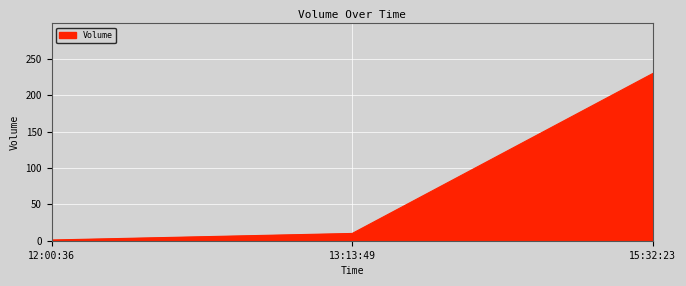

Reading left to right, what are all the values shown in this chart?

12:00:36=1	13:13:49=10	15:32:23=230